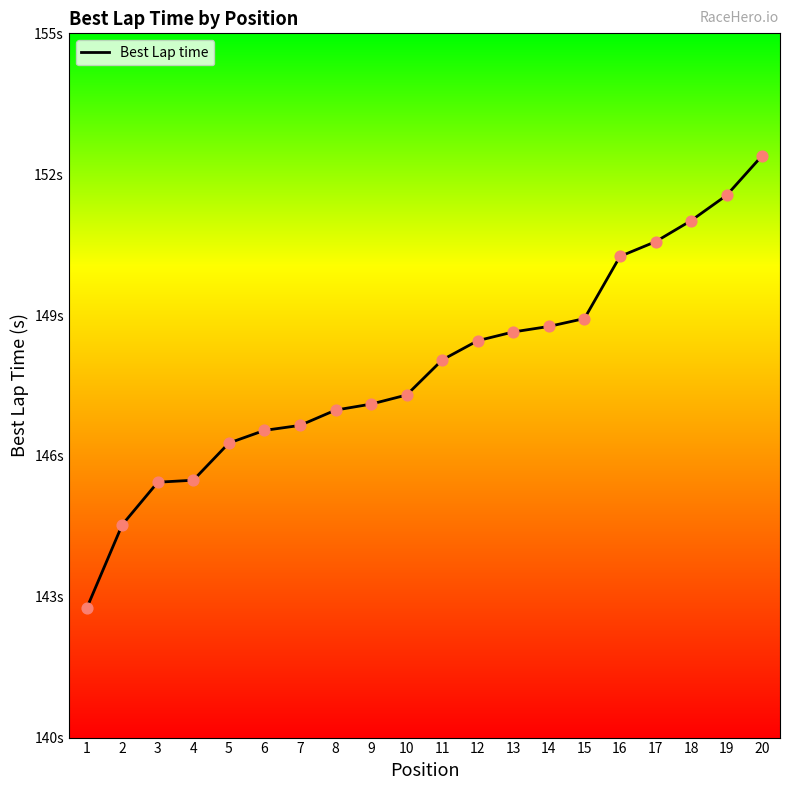

Between 3 and 7, which is larger?

7